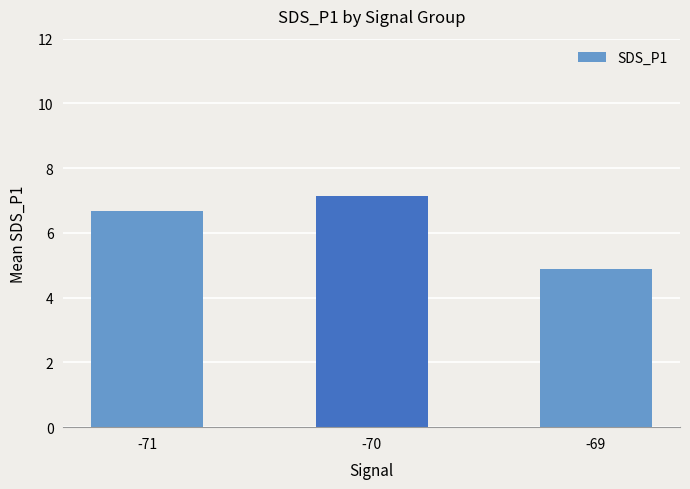

Approximately how many times larger is the value at -70 compared to -71?

1.1